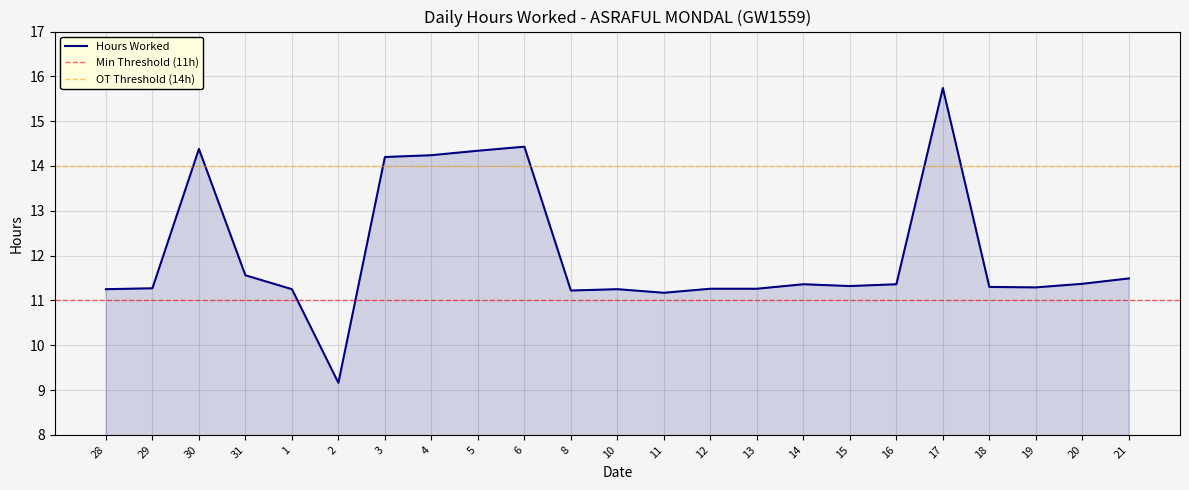

The value at 10 is 7.2. True or false?

False